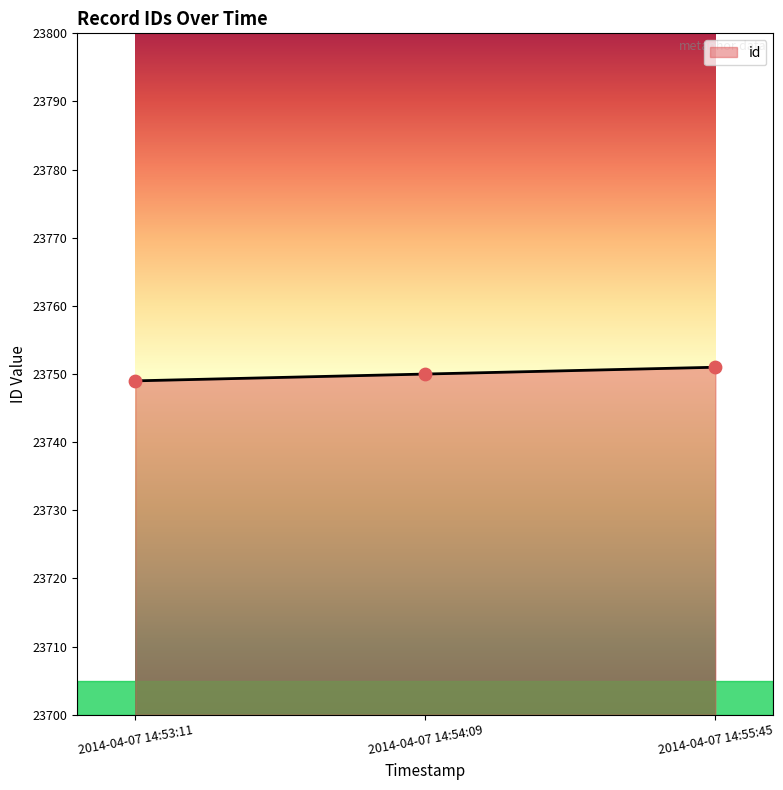

Approximately how many times larger is the value at 2014-04-07 14:54:09 compared to 2014-04-07 14:53:11?

1.0